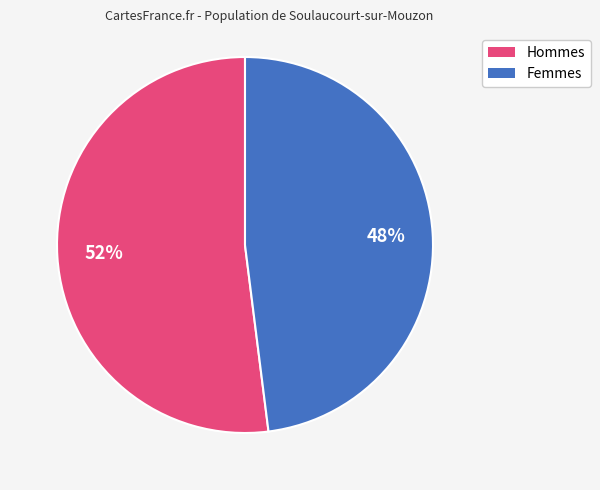

Is there any slice that represents more than half of the pie?

Yes